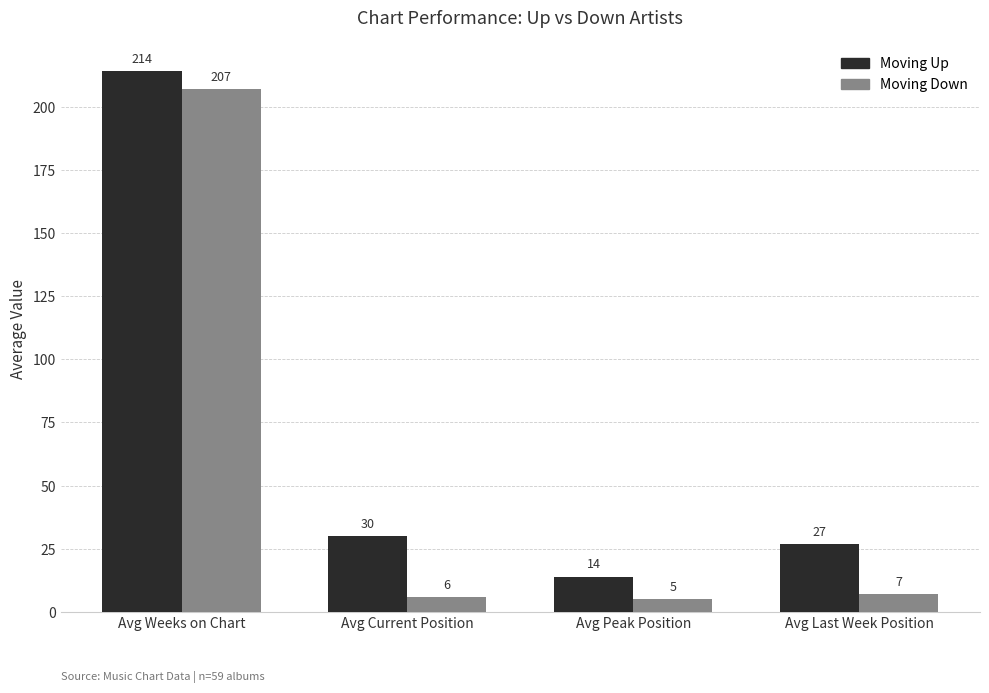

What position from the left is Avg Current Position?

2